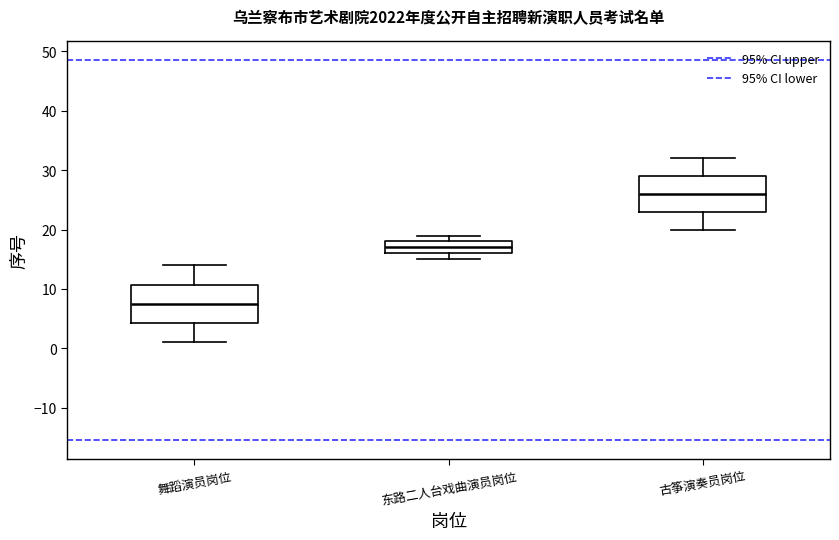

Reading left to right, read every box against the y-axis: the position of its median line, the range the box covers, and the ends of its whiskers. The values are not printed on the chart, so give them approximately, as read against the axis.

舞蹈演员岗位: median 8, box 4 to 11, whiskers 1 to 14
东路二人台戏曲演员岗位: median 17, box 16 to 18, whiskers 15 to 19
古筝演奏员岗位: median 26, box 23 to 29, whiskers 20 to 32